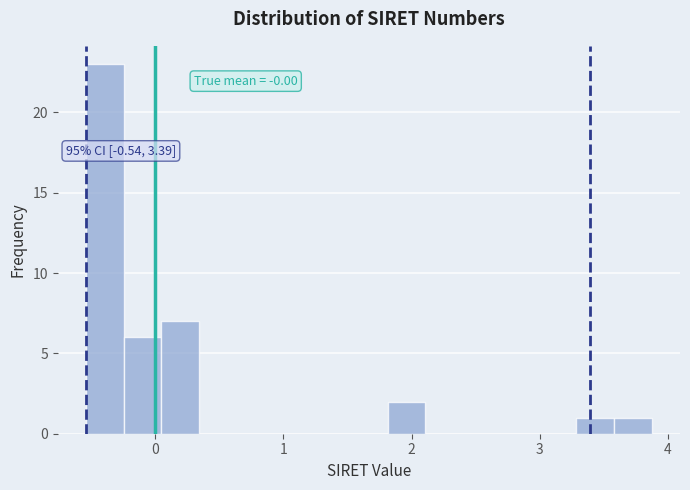

Around what value on the x-axis is the tallest bar? Give the approximate position of its centre, as read against the axis.

-0.4